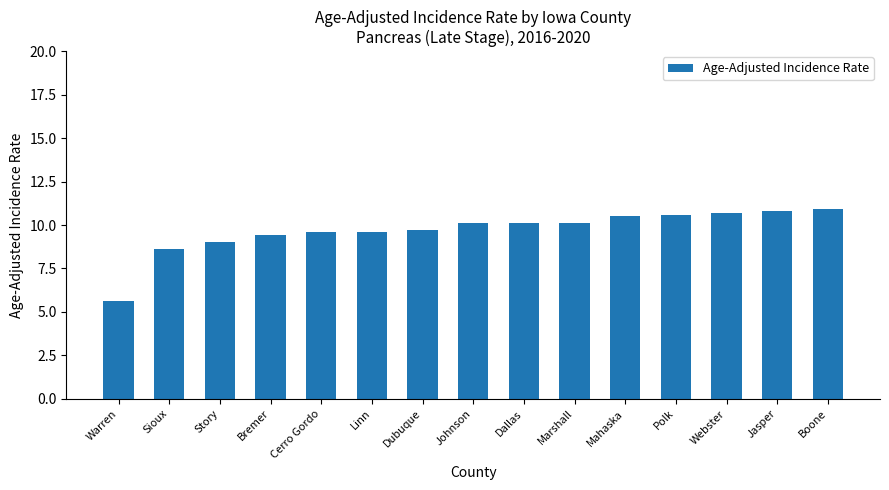

What is the change in value from Dallas to Jasper?

+0.7